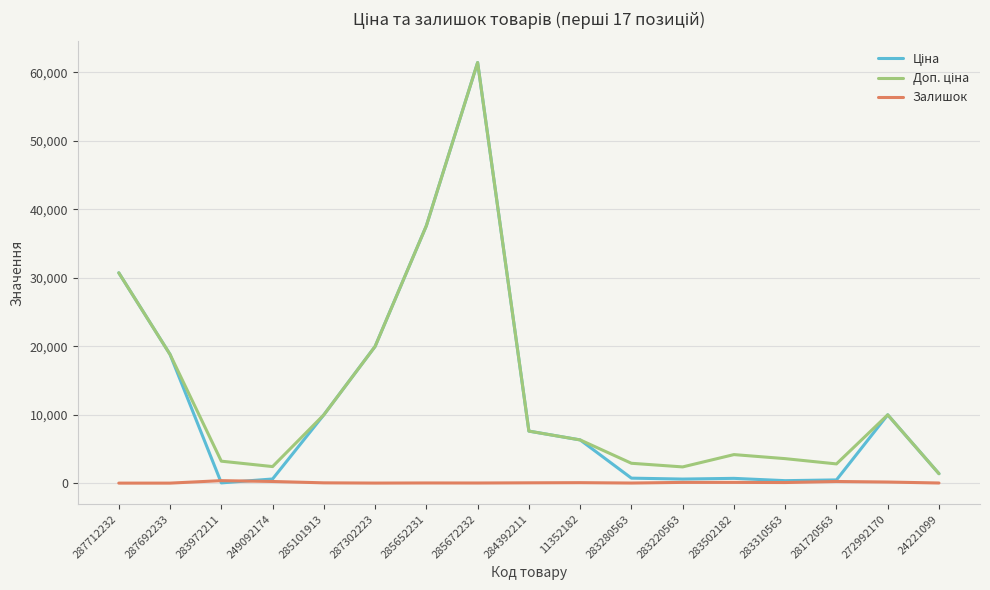

What is the total value across all series at 285672232?

122883.5